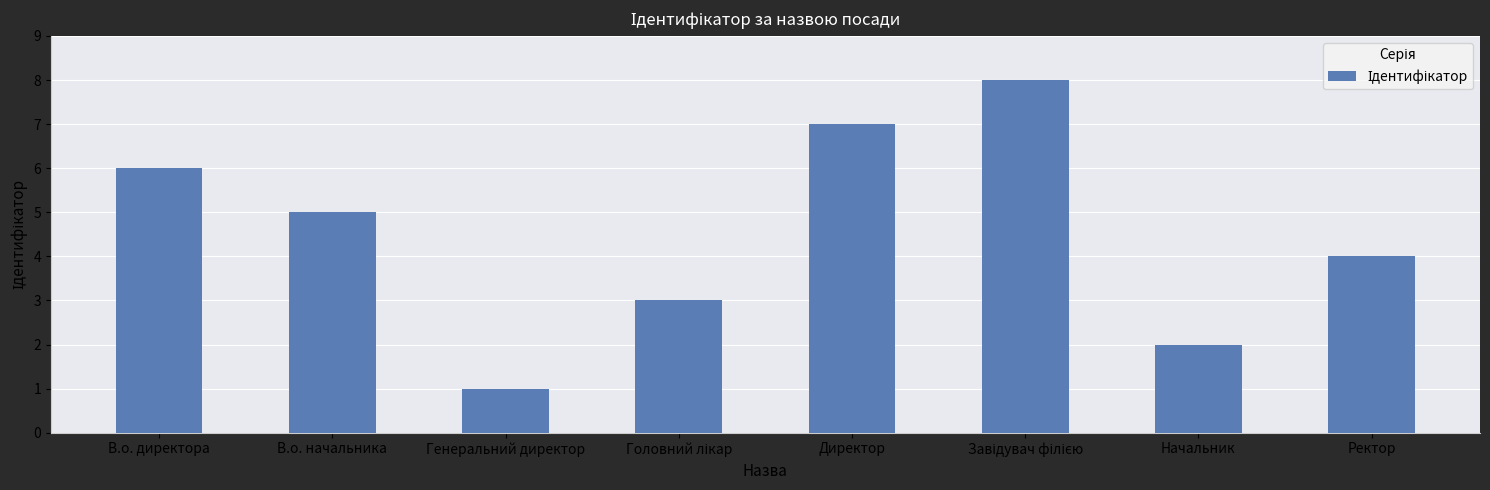

True or false: the data shows 6 at В.о. директора.

True